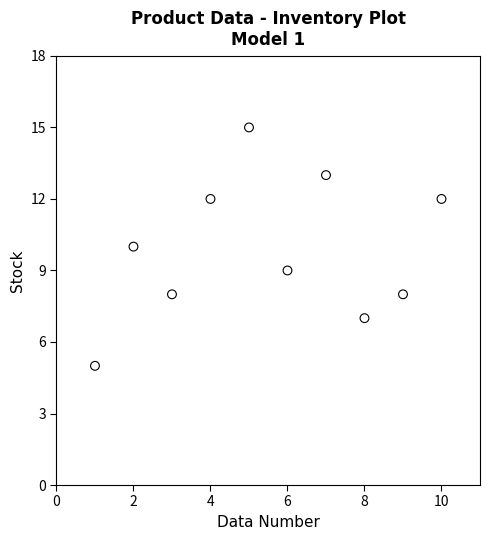

What is the range of X values (max minus min)?

9